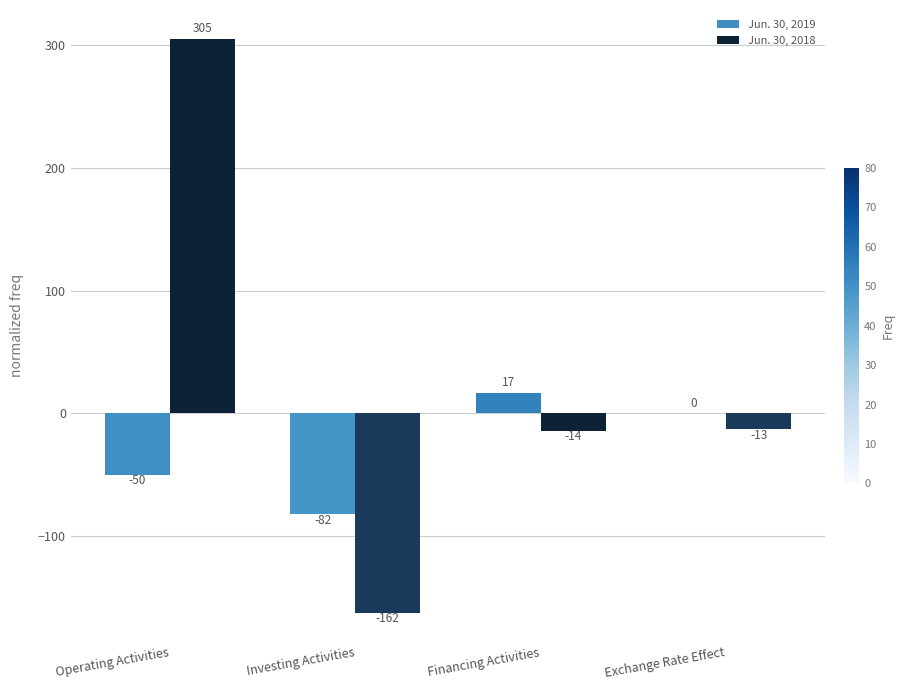

Which series changed the most between Investing Activities and Exchange Rate Effect?

Jun. 30, 2018